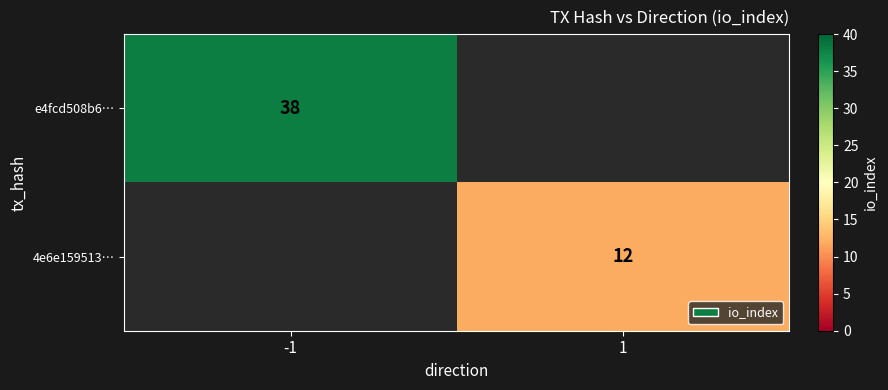

Is the value of e4fcd508b6… at -1 greater than the value of 4e6e159513… at 1?

Yes